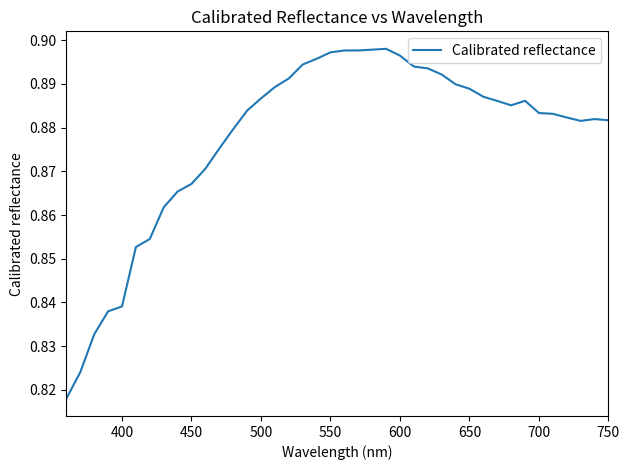

Does the chart have visible grid lines?

No